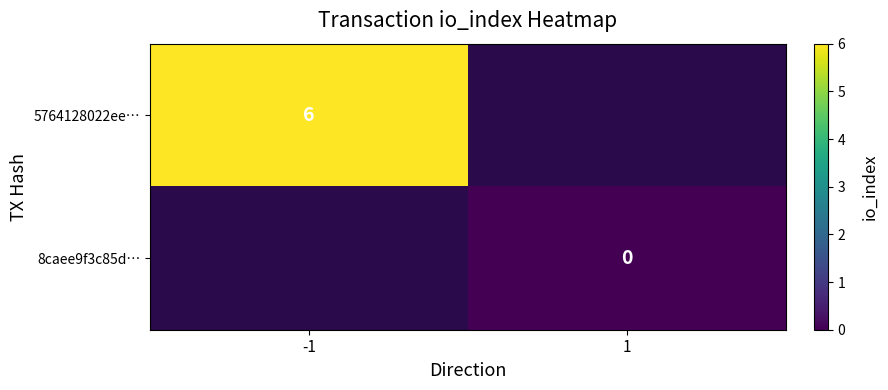

Which label corresponds to the smallest value in the chart?

1